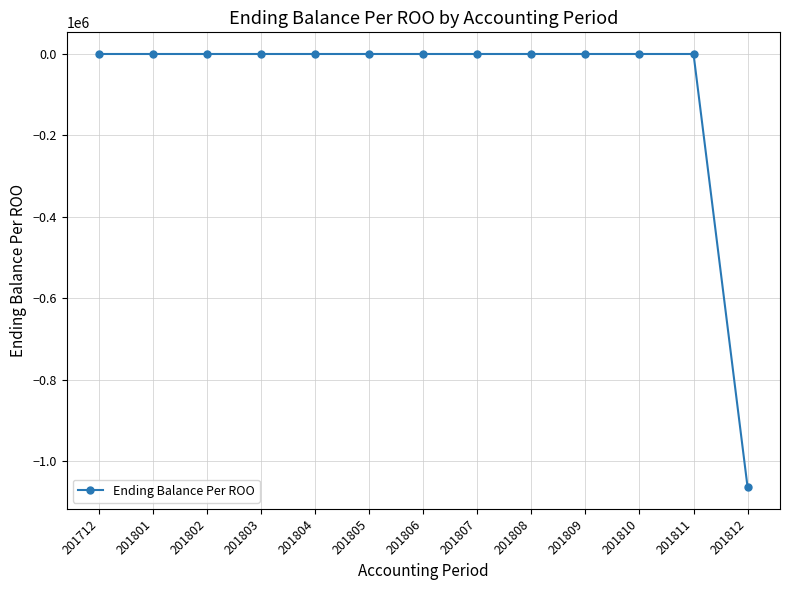

Reading right to left, transcribe all the data shown in this chart.

-1063746	0	0	0	0	0	0	0	0	0	0	0	0